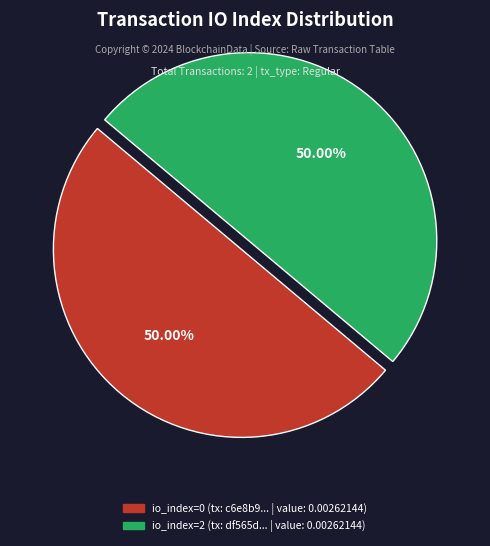

What portion of the pie excludes io_index=0?

50.0%